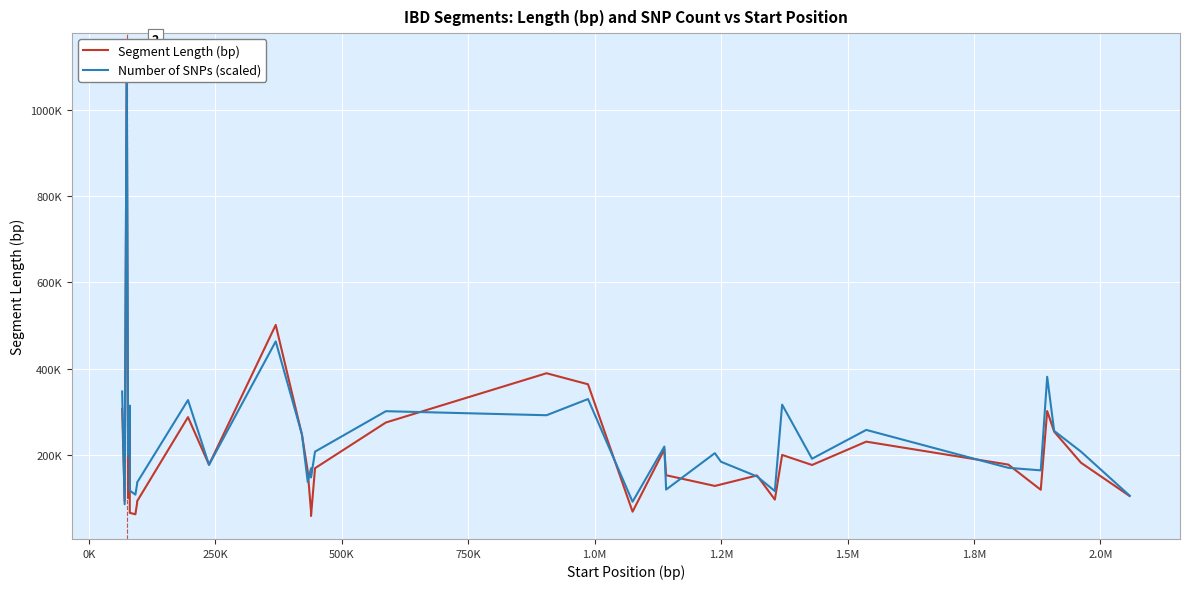

What is the maximum value for Segment Length (bp)?

1124594.0